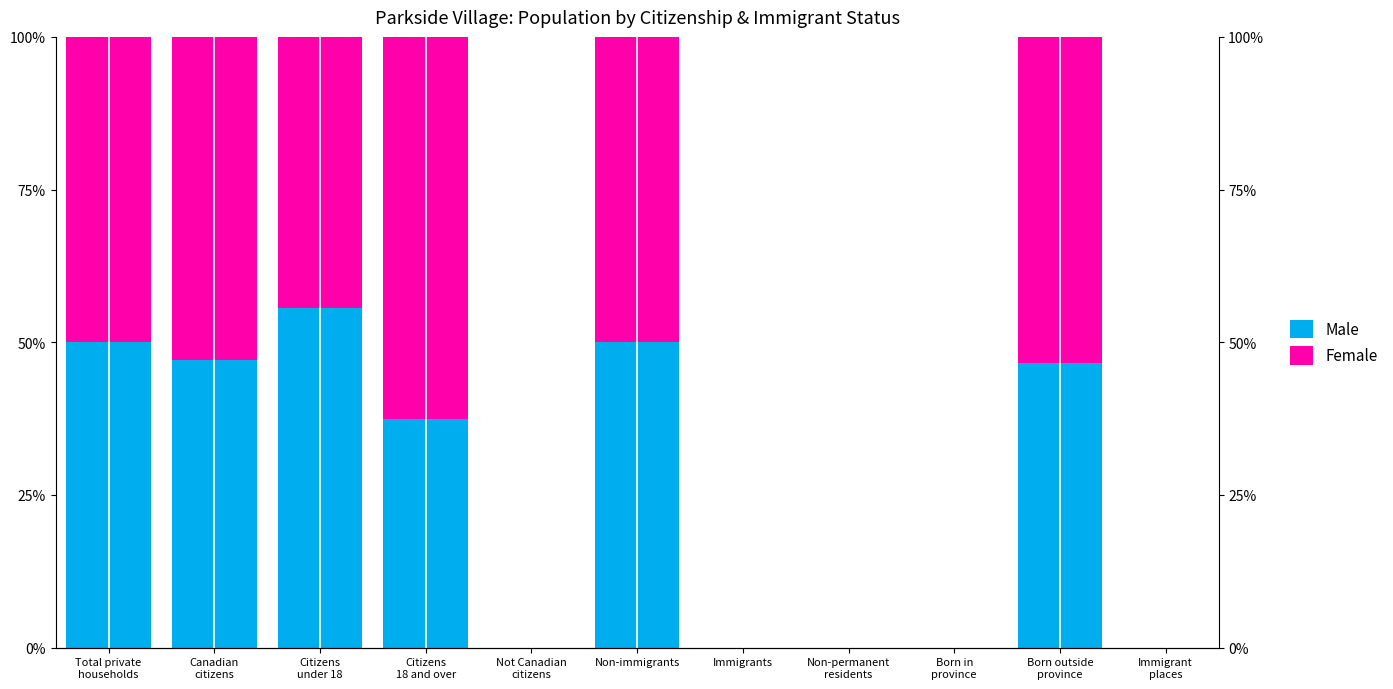

Rank the series at Born outside
province from highest to lowest value.

Female, Male